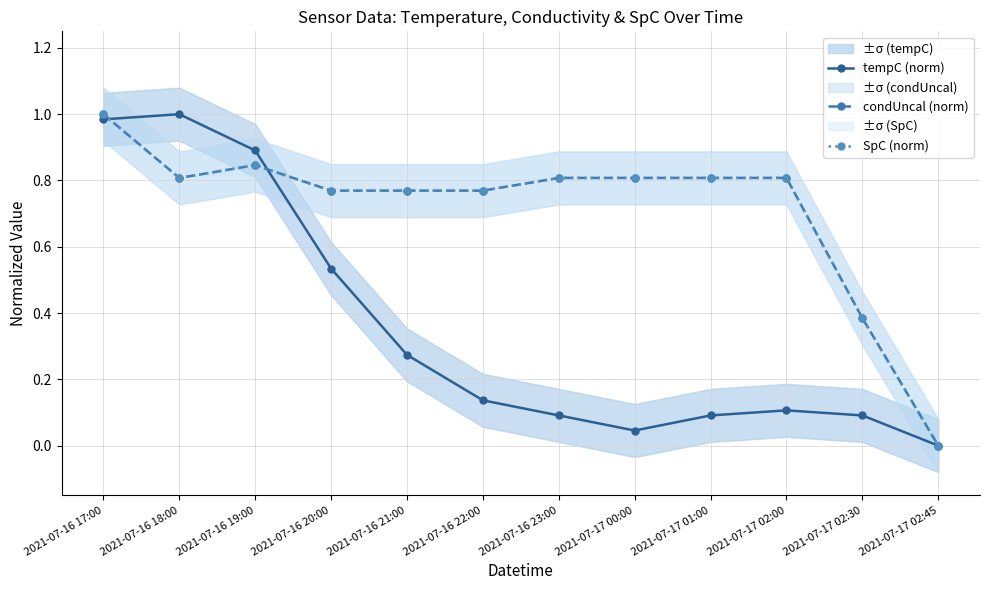

What is the label of the 3rd point from the left?

2021-07-16 19:00